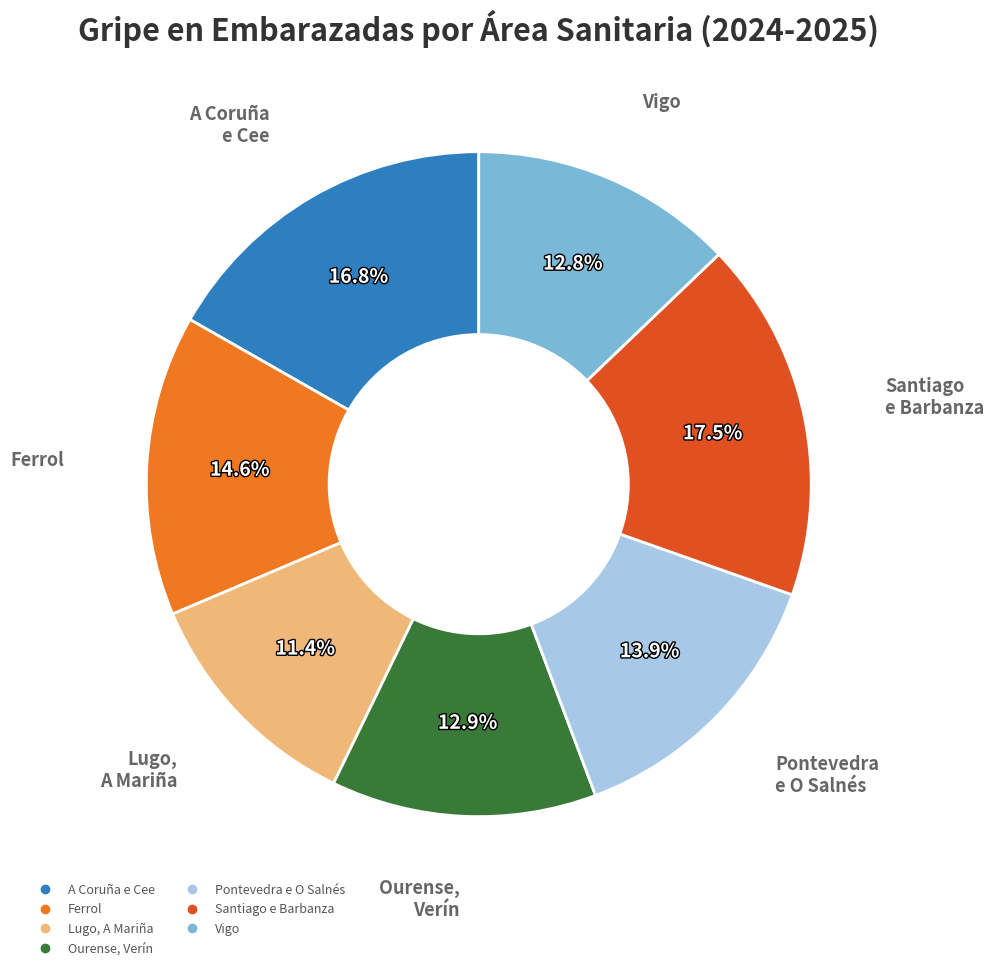

Is there any slice that represents more than half of the pie?

No